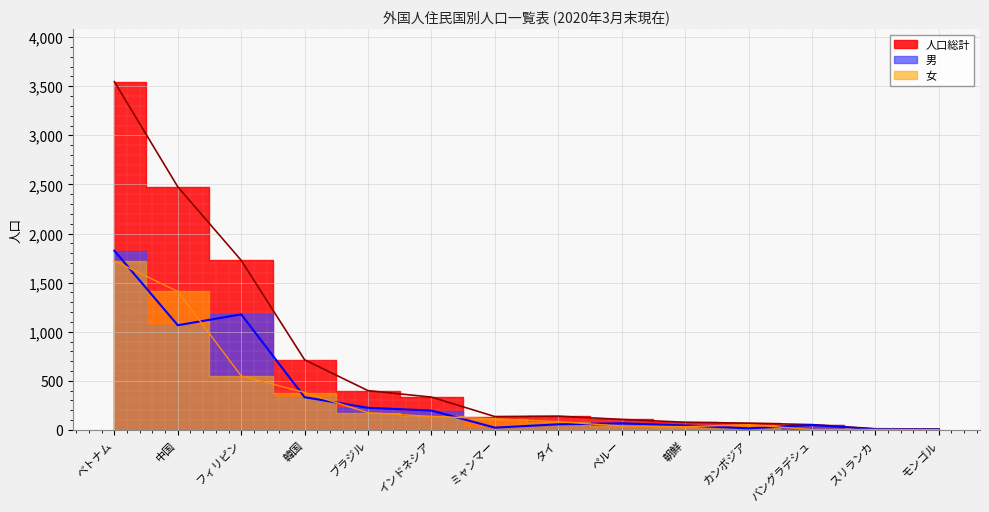

List the labels in order of 人口総計 value, largest first.

ベトナム, 中国, フィリピン, 韓国, ブラジル, インドネシア, タイ, ミャンマー, ペルー, 朝鮮, カンボジア, バングラデシュ, スリランカ, モンゴル